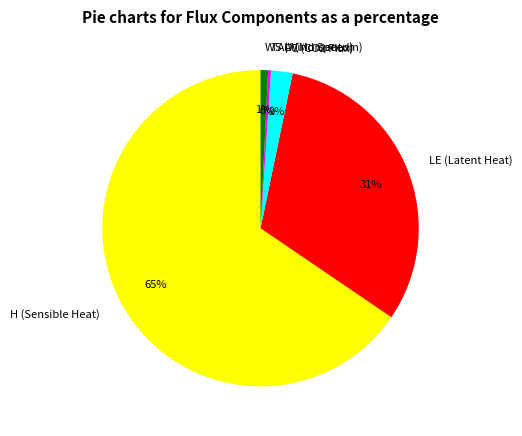

How many slices are in this pie chart?

5